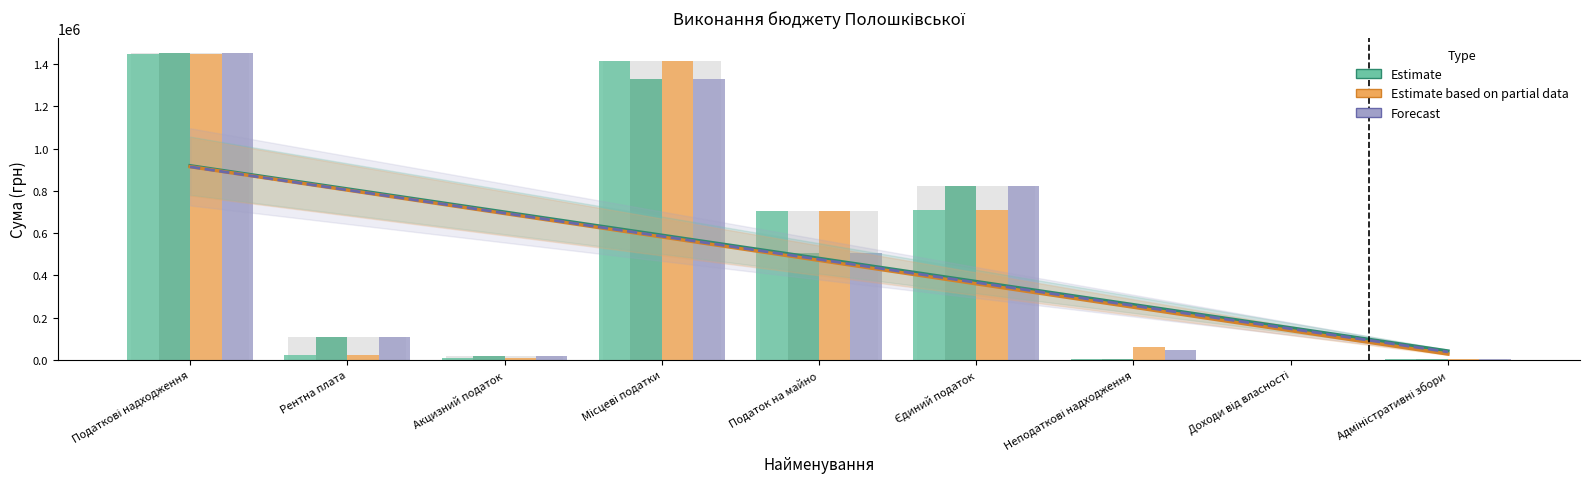

At which label does виконано (Загальний фонд) reach its minimum?

Доходи від власності